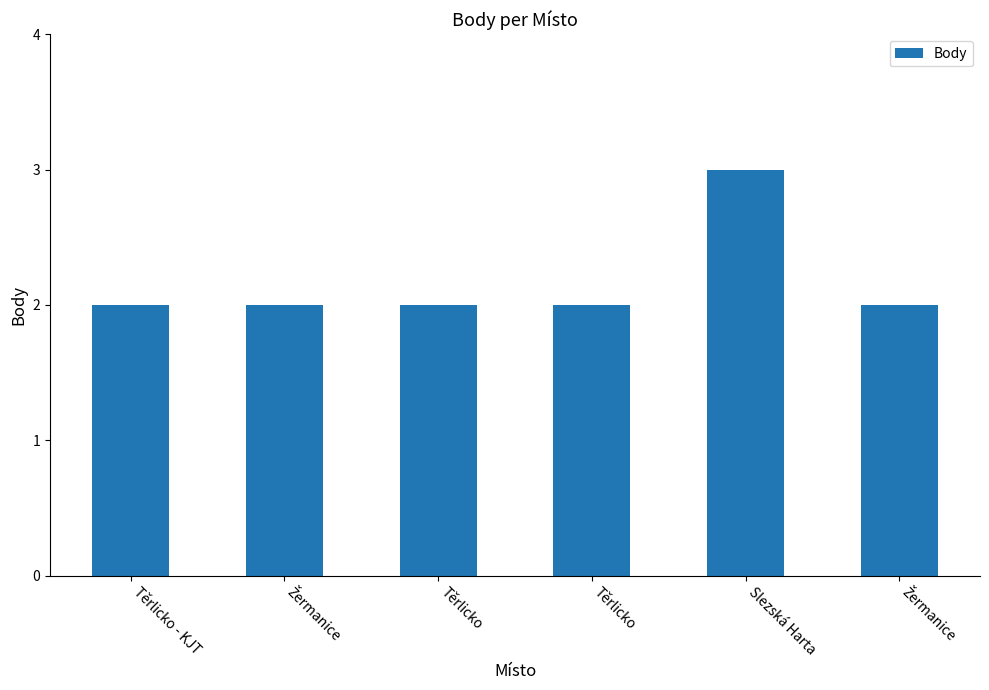

At which category does the chart reach its minimum across all series?

Těrlicko - KJT